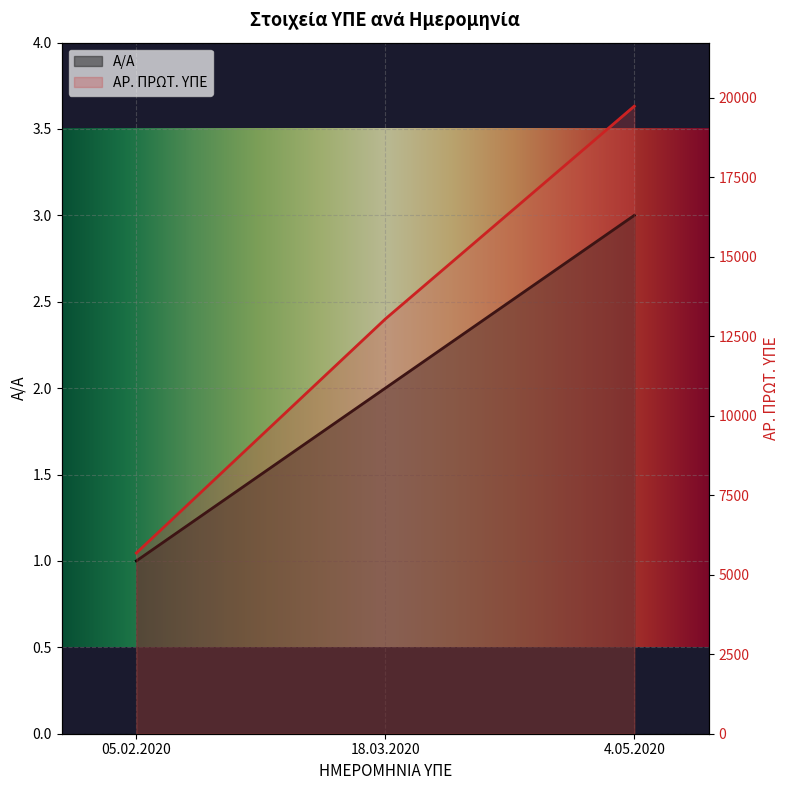

What is the sum of all Α/Α values?

6